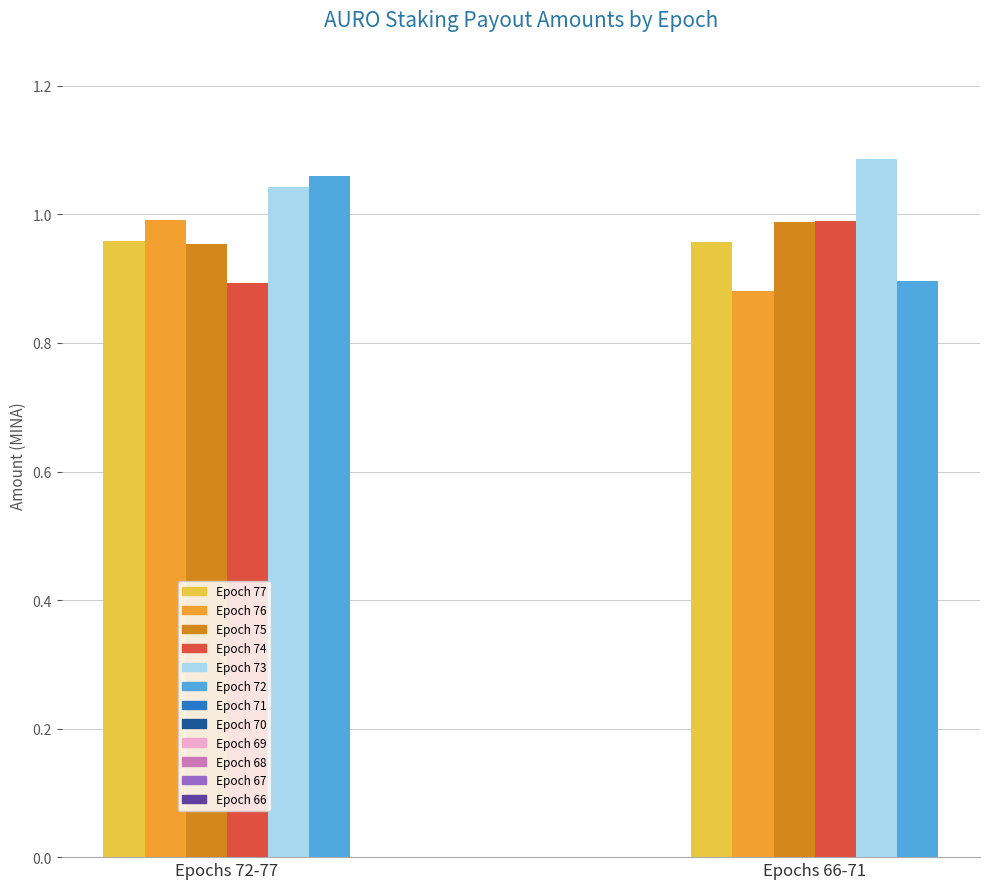

At which category does the chart reach its peak across all series?

Epochs 66-71